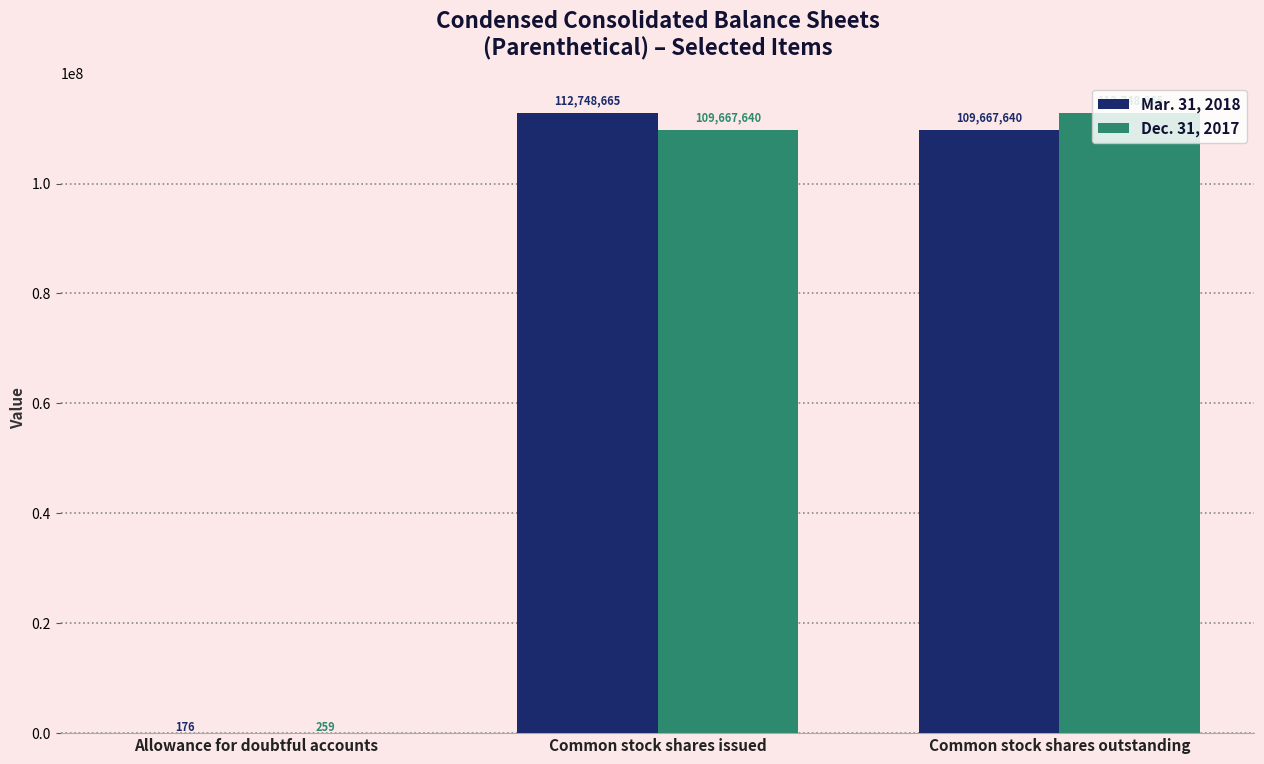

Which series changed the most between Allowance for doubtful accounts and Common stock shares issued?

Mar. 31, 2018